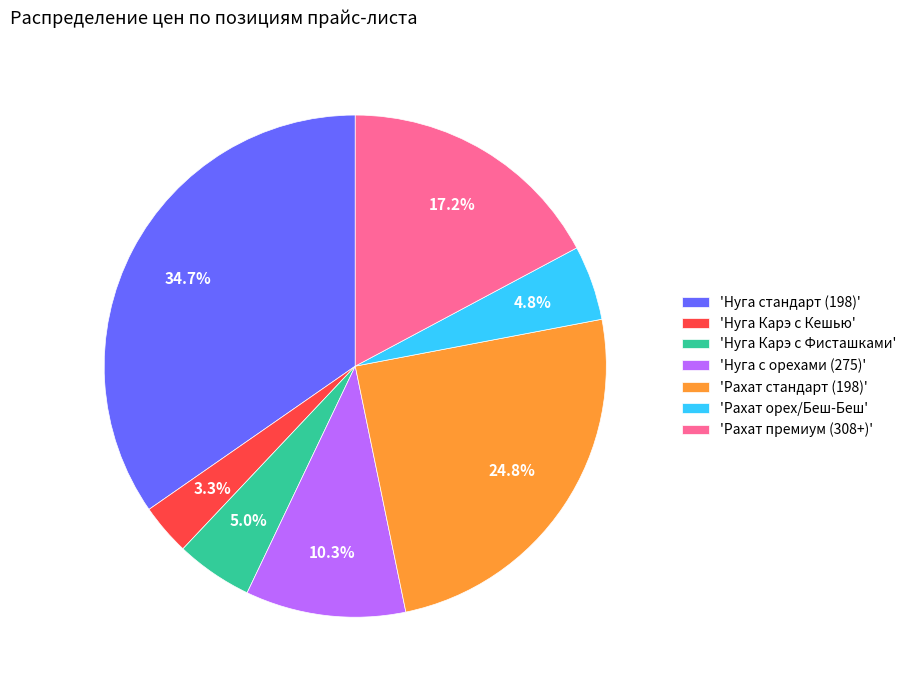

Which category has the smallest portion of the pie?

'Нуга Карэ с Кешью'